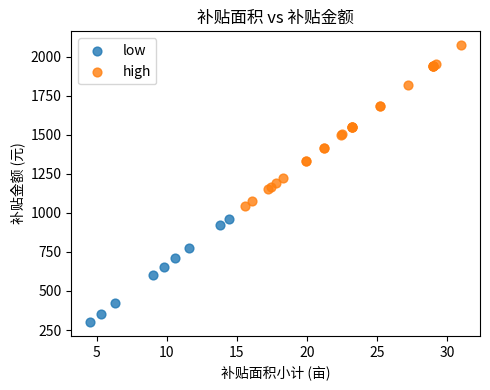

Which series has the widest spread of Y values?

high